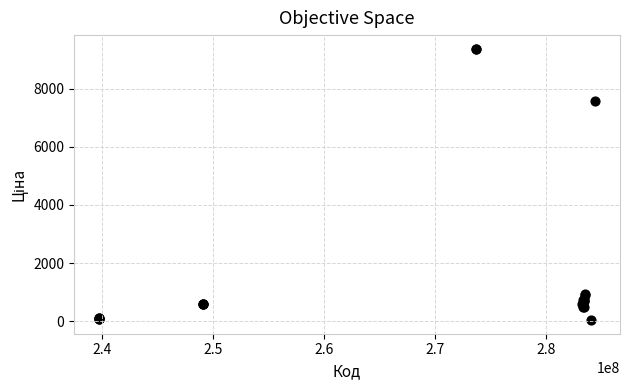

What Y value in the scatter plot is closest to 4708?

7596.5